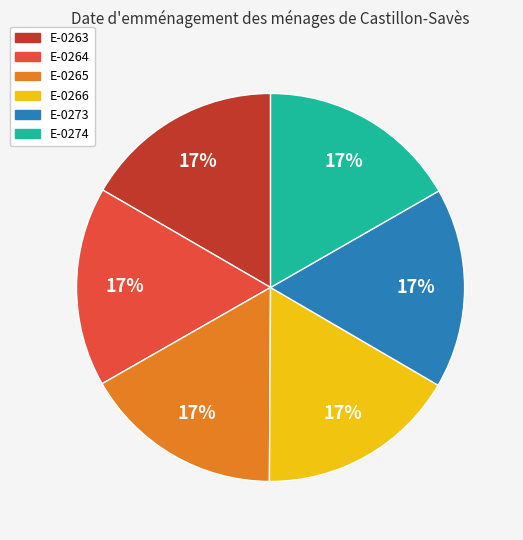

Does E-0263 account for over 50% of the chart?

No